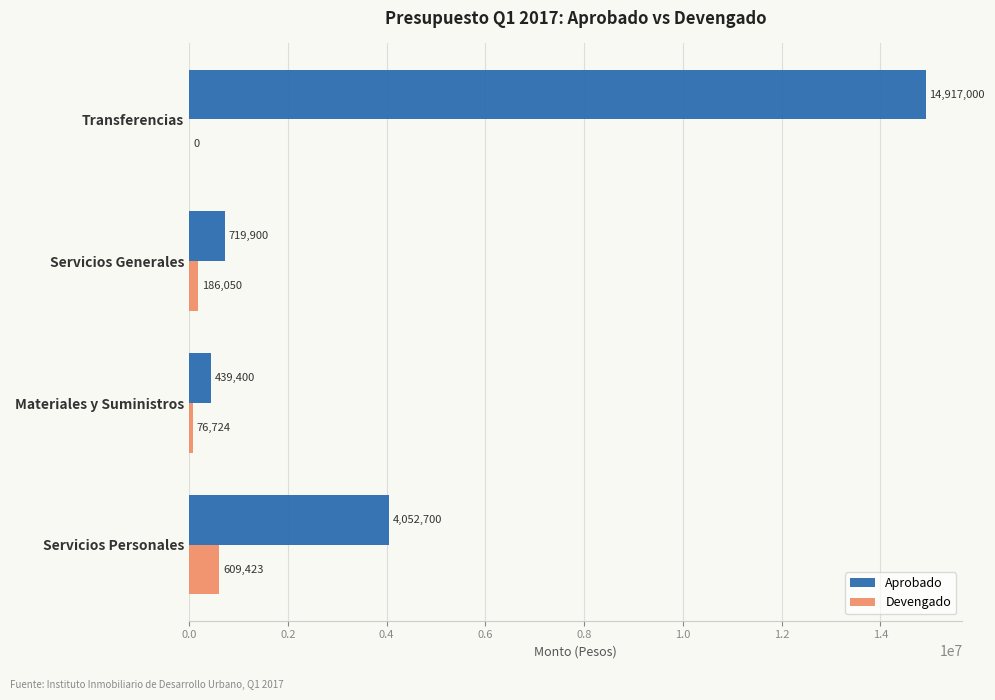

Is the value of Aprobado at Servicios Personales greater than the value of Devengado at Servicios Generales?

Yes